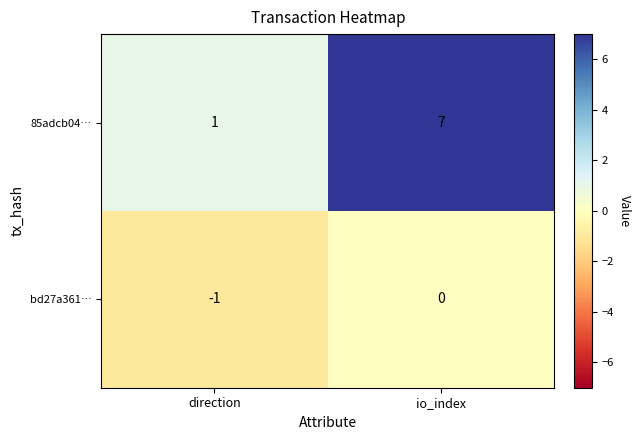

Where is 85adcb04… nearest to the value 4?

direction